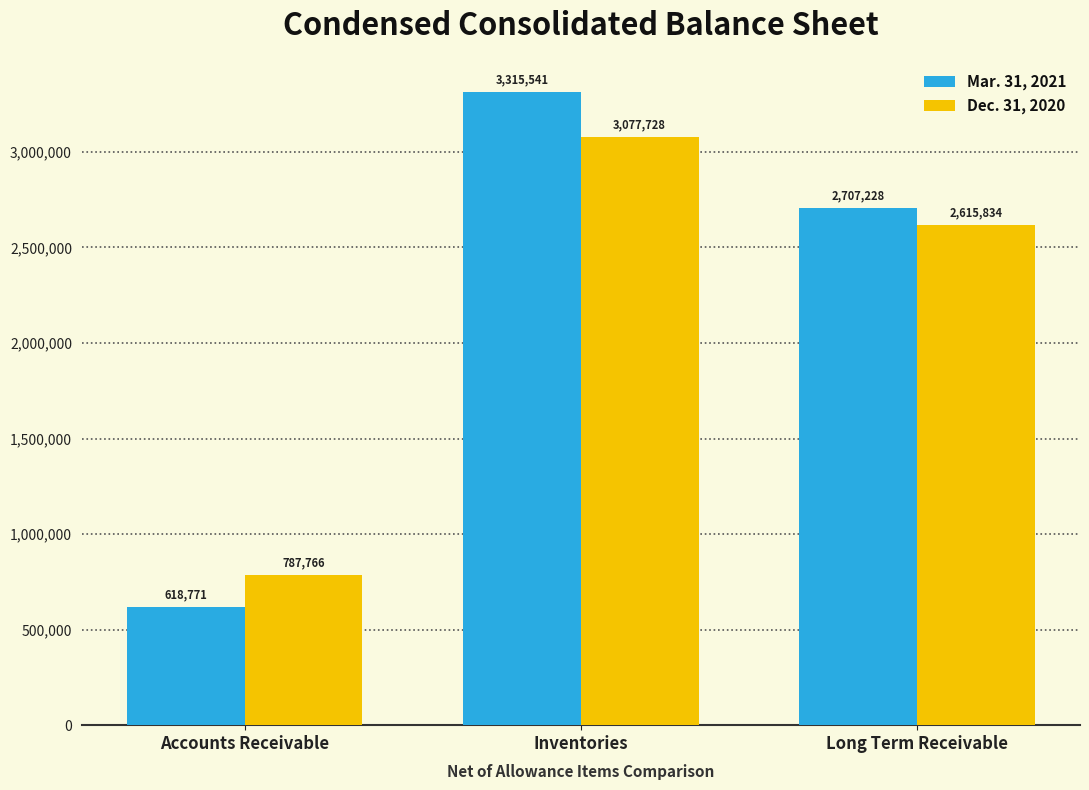

At how many categories does at least one series exceed 1448798?

2